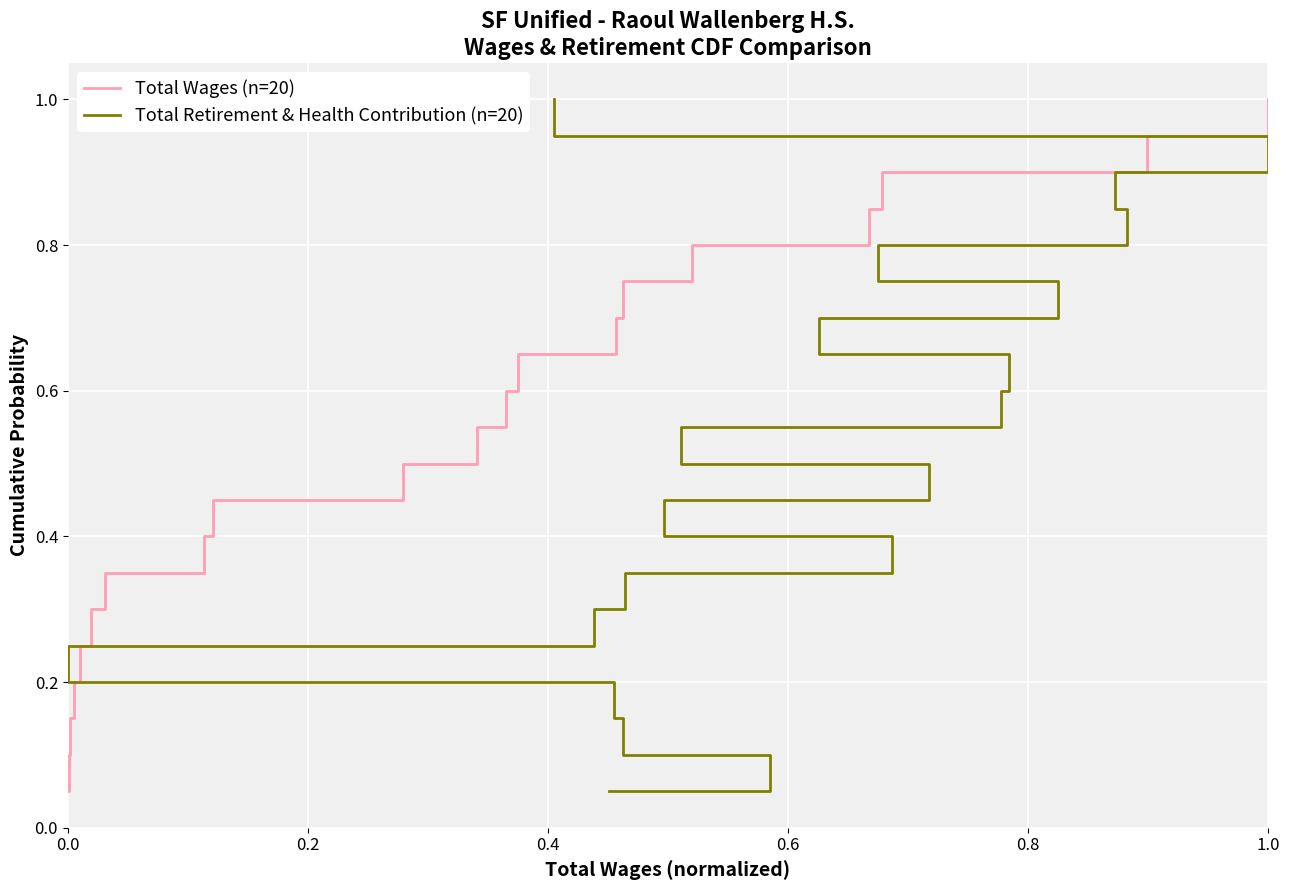

What is the highest value of the Total Wages (n=20) series?

1.0